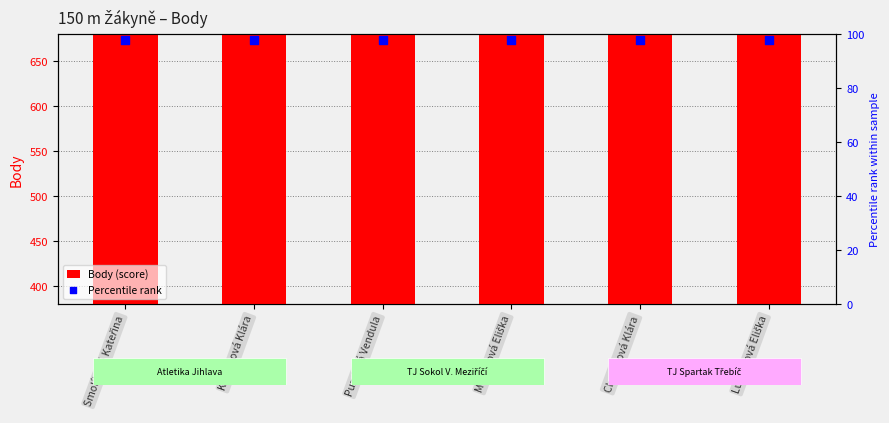

At how many categories does at least one series exceed 137?

6